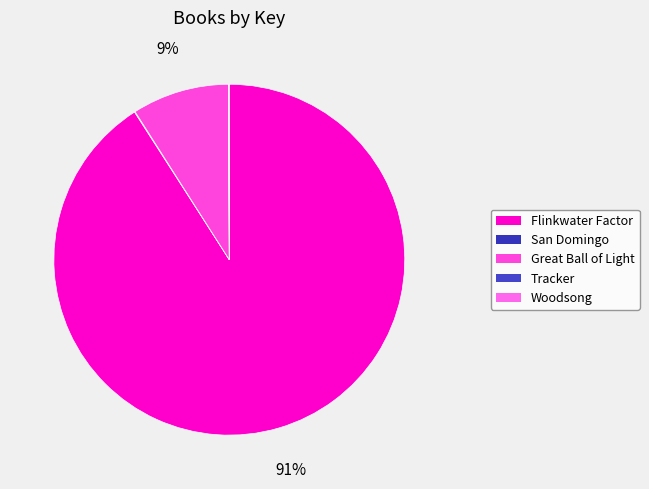

Count the number of slices in the pie.

5